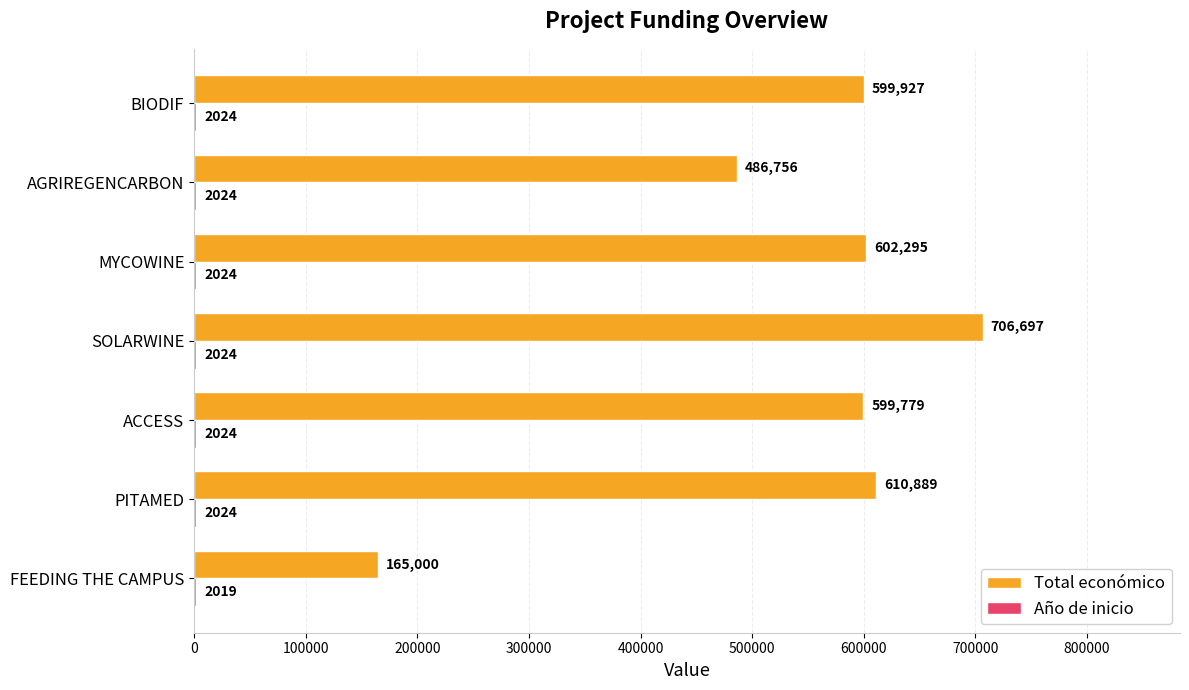

At which category is the sum across all series the highest?

SOLARWINE